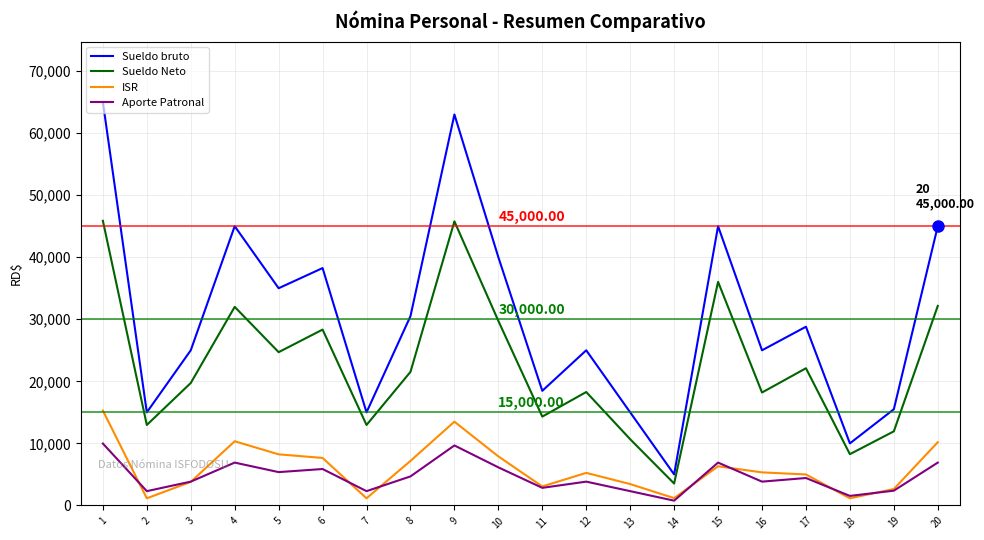

What is the difference between the Sueldo bruto values at 4 and 19?

29500.0